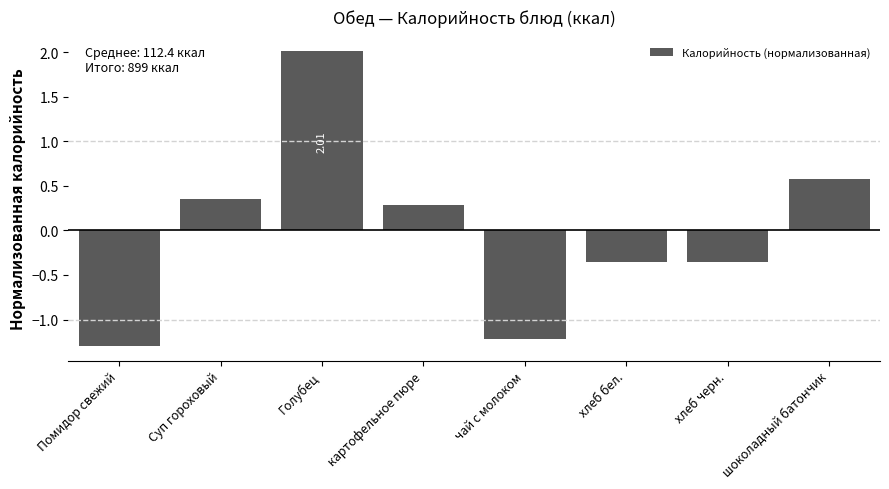

Where is the data nearest to the value 0?

картофельное пюре